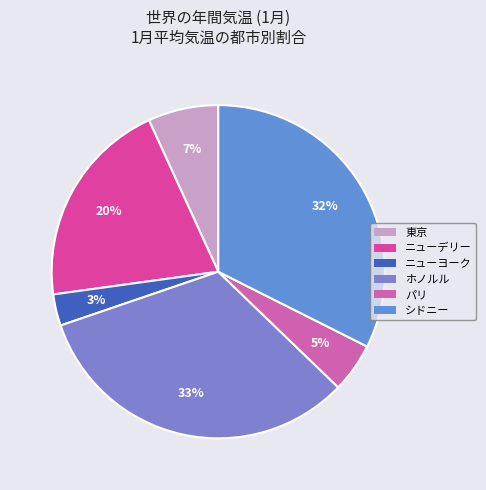

The ニューヨーク slice represents 10% of the pie. True or false?

False